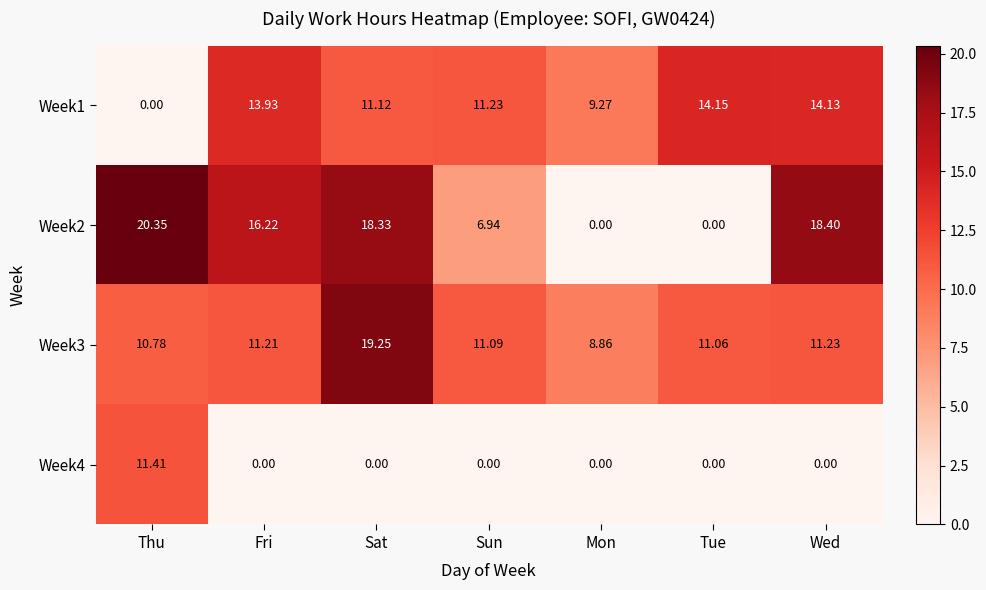

At which label does Week3 first exceed 11?

Fri